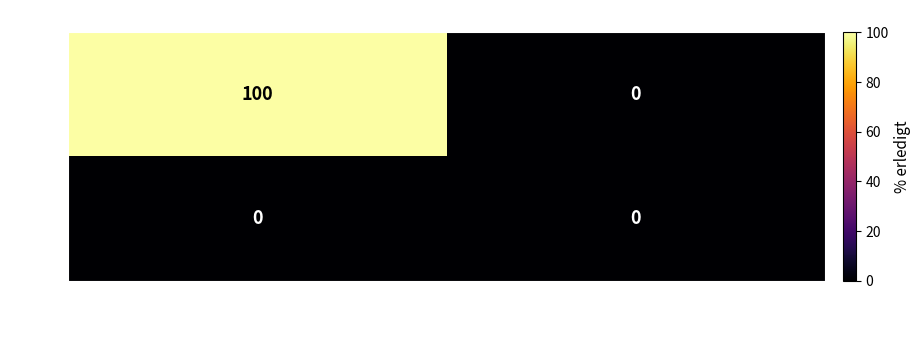

Which series changed the most between Fehler and Feature?

590